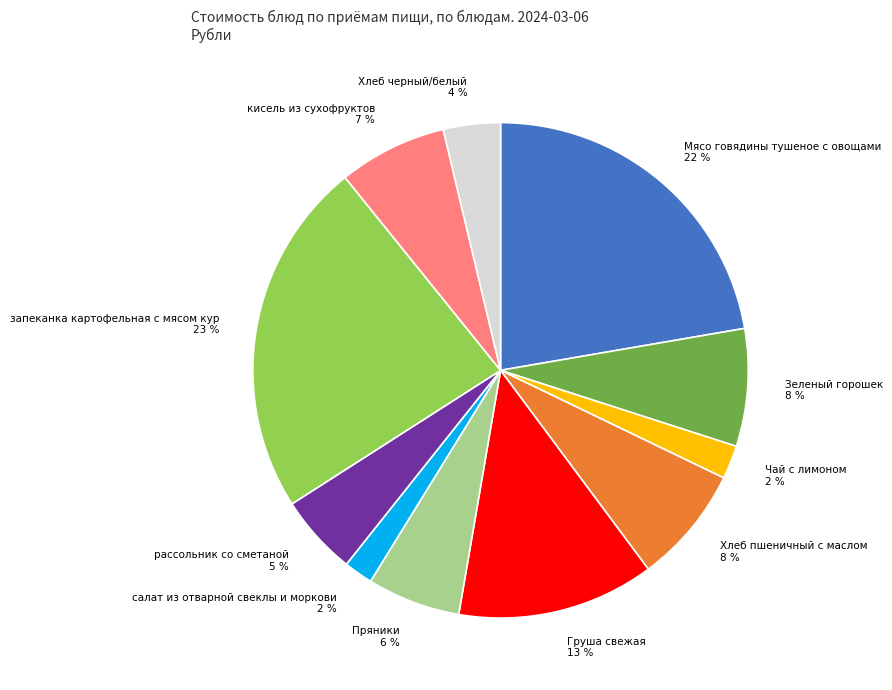

Is there any slice that represents more than half of the pie?

No